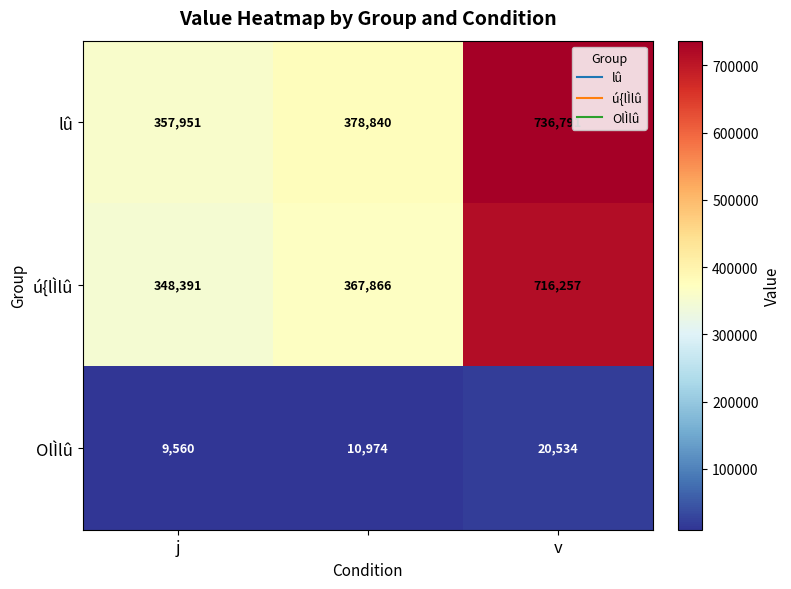

List the series in order of their peak value, highest first.

lû, ú{lÌlû, OlÌlû